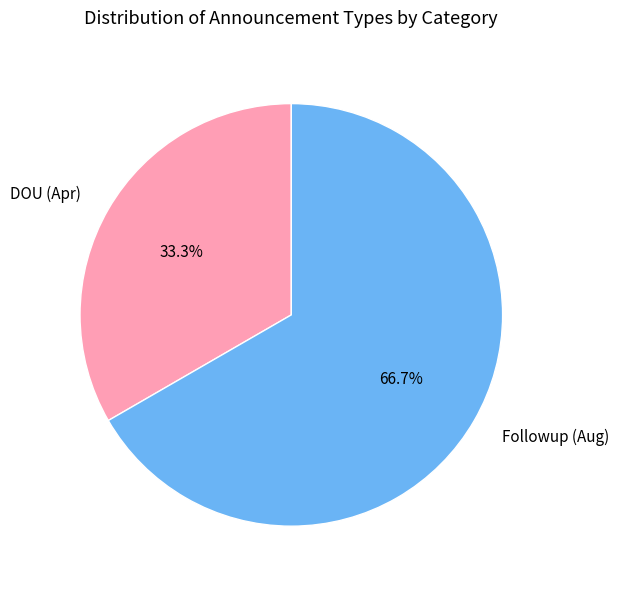

What percentage is NOT represented by DOU (Apr)?

66.7%